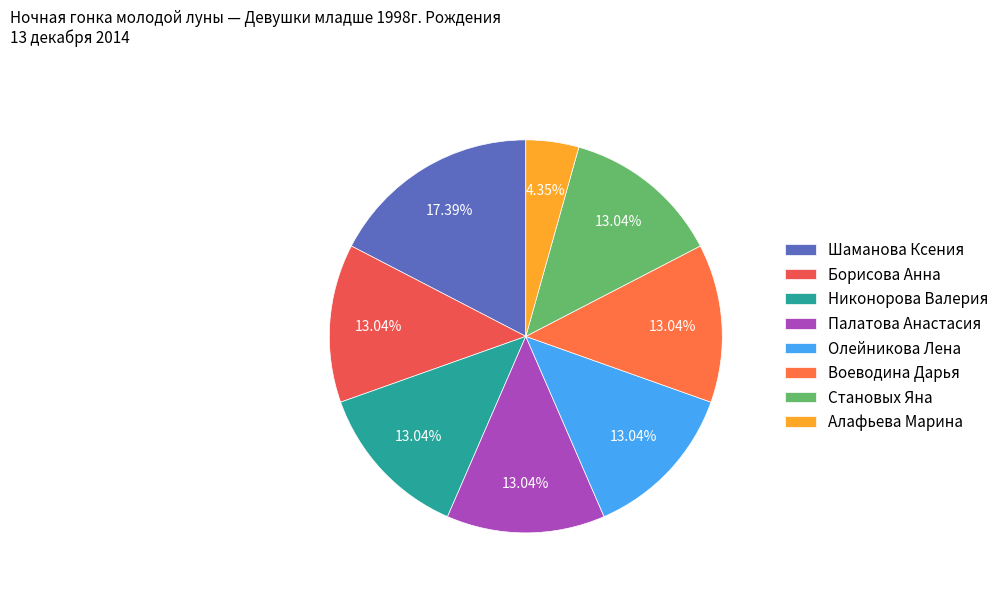

Approximately how many times larger is the value at Становых Яна compared to Борисова Анна?

1.0